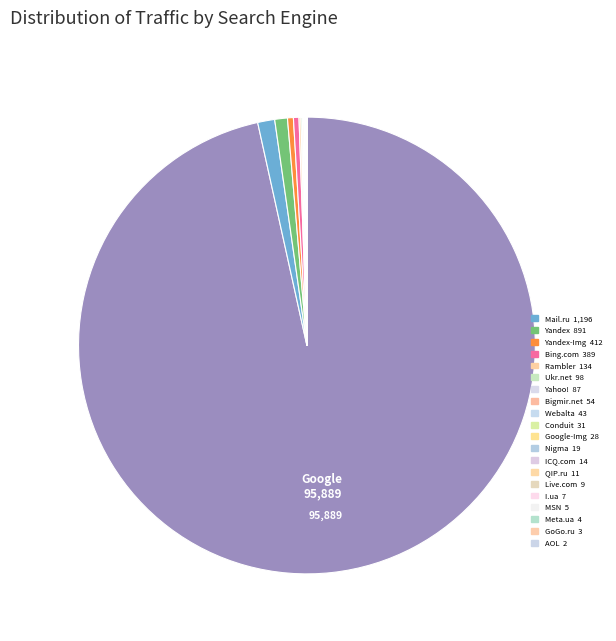

How many slices are in this pie chart?

21